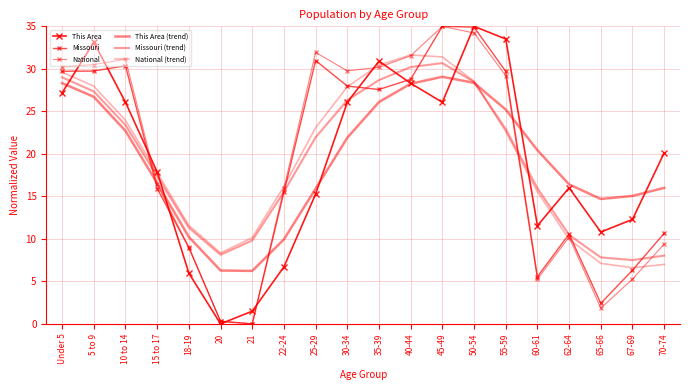

How many values in the This Area (trend) series exceed 20?

10